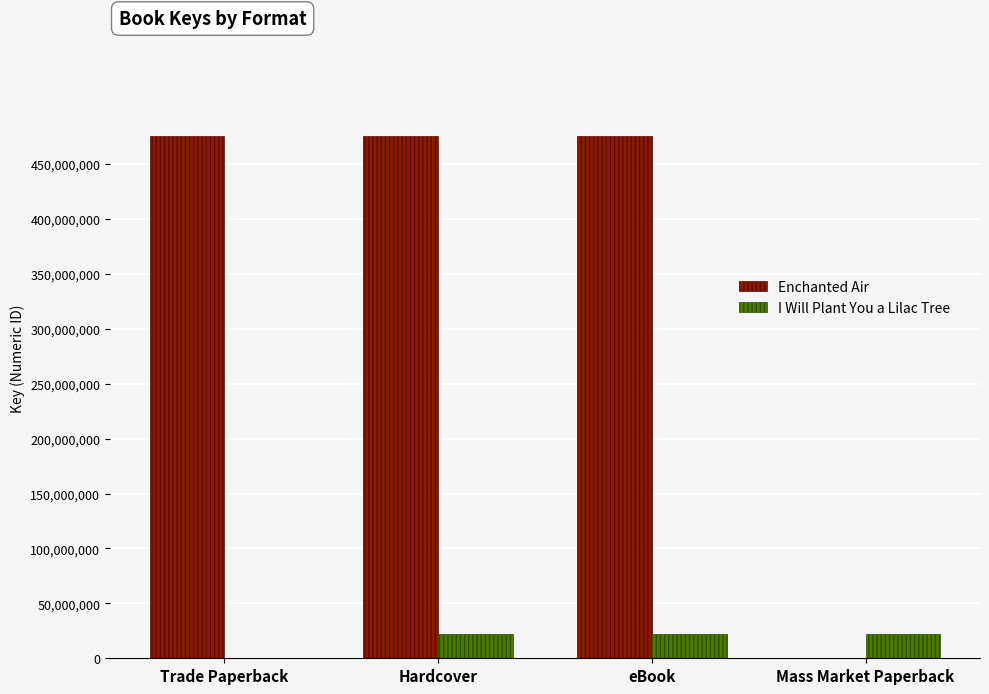

What is the sum of all Enchanted Air values?

1428100542